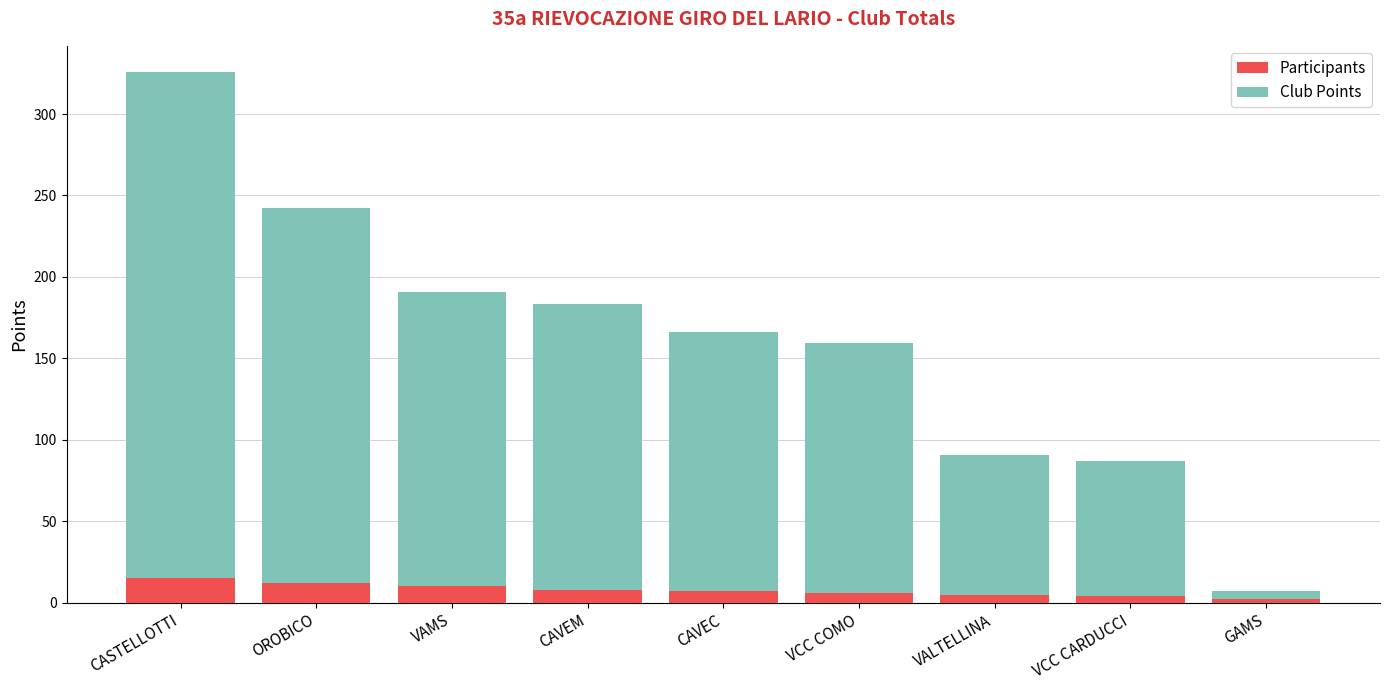

What is the difference between the second highest and second lowest values in the Participants series?

8.0